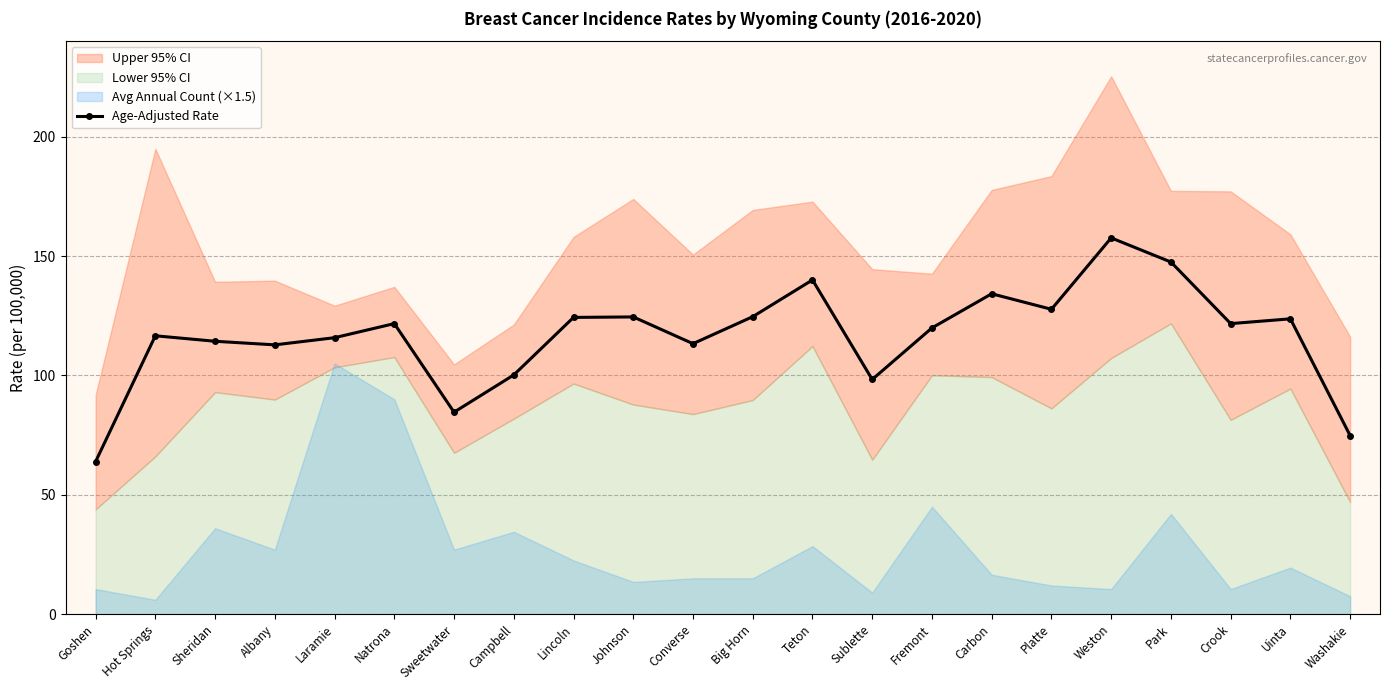

What position from the right is Albany?

19